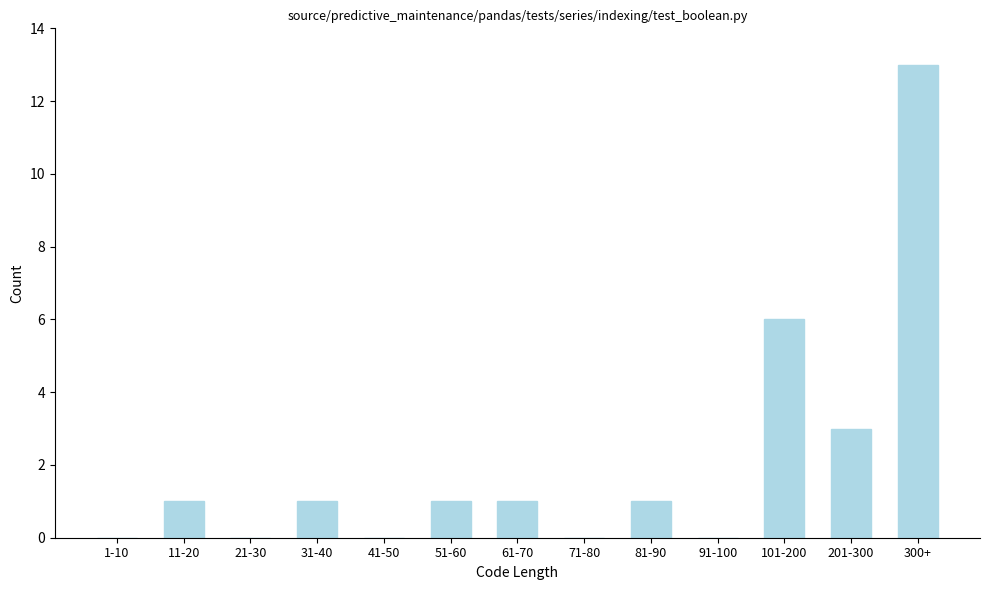

Reading right to left, what are all the values shown in this chart?

300+=13	201-300=3	101-200=6	91-100=0	81-90=1	71-80=0	61-70=1	51-60=1	41-50=0	31-40=1	21-30=0	11-20=1	1-10=0